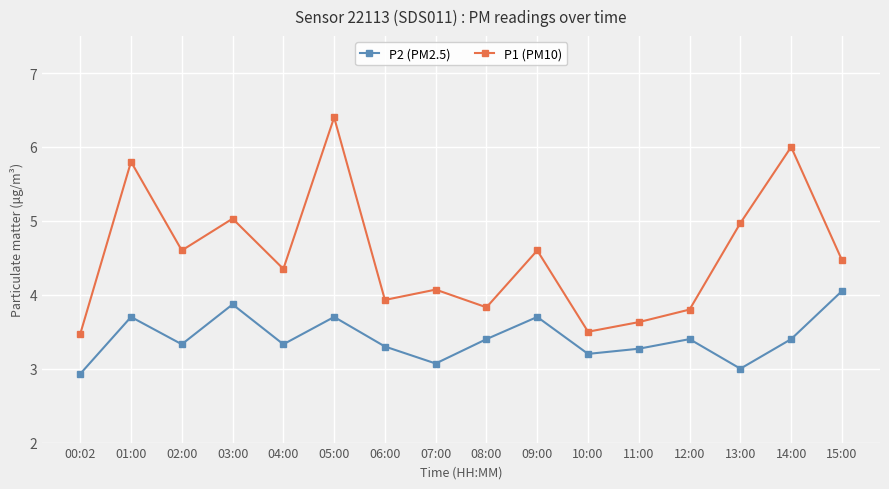

What is the total value across all series at 15:00?

8.5